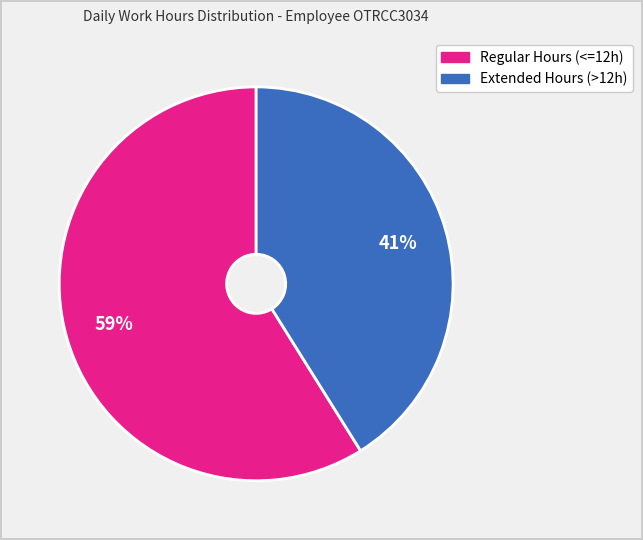

Does any single category account for the majority?

Yes